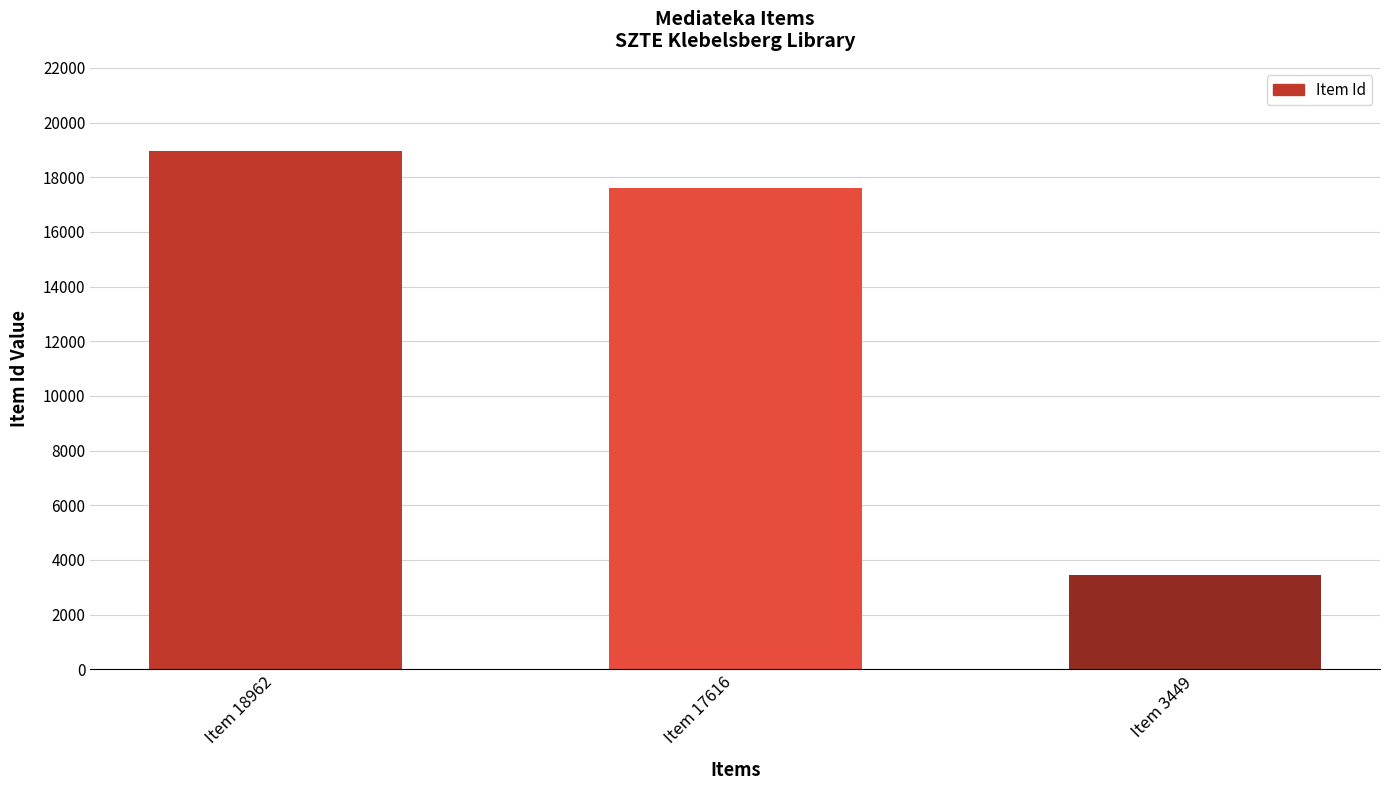

Reading left to right, list all the values displayed in this chart.

Item 18962=18962	Item 17616=17616	Item 3449=3449